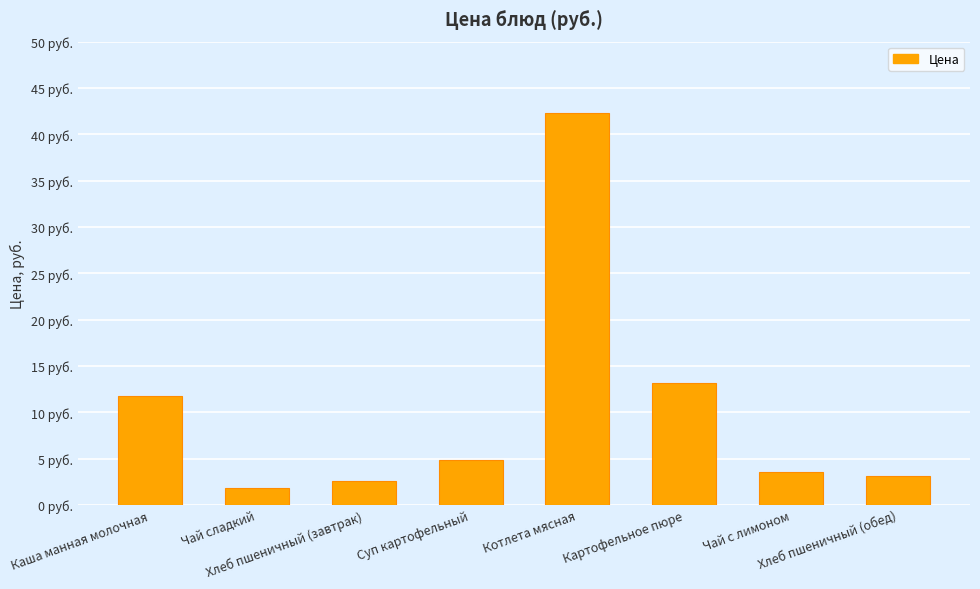

Where is the data nearest to the value 22?

Картофельное пюре